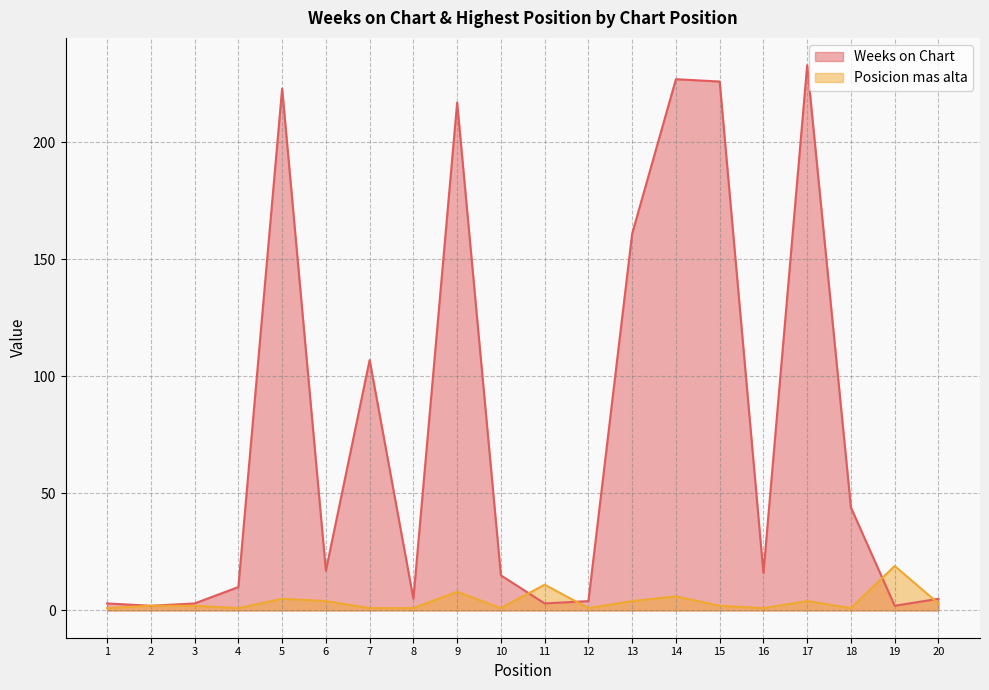

Where does the Weeks on Chart series first go above 16?

5